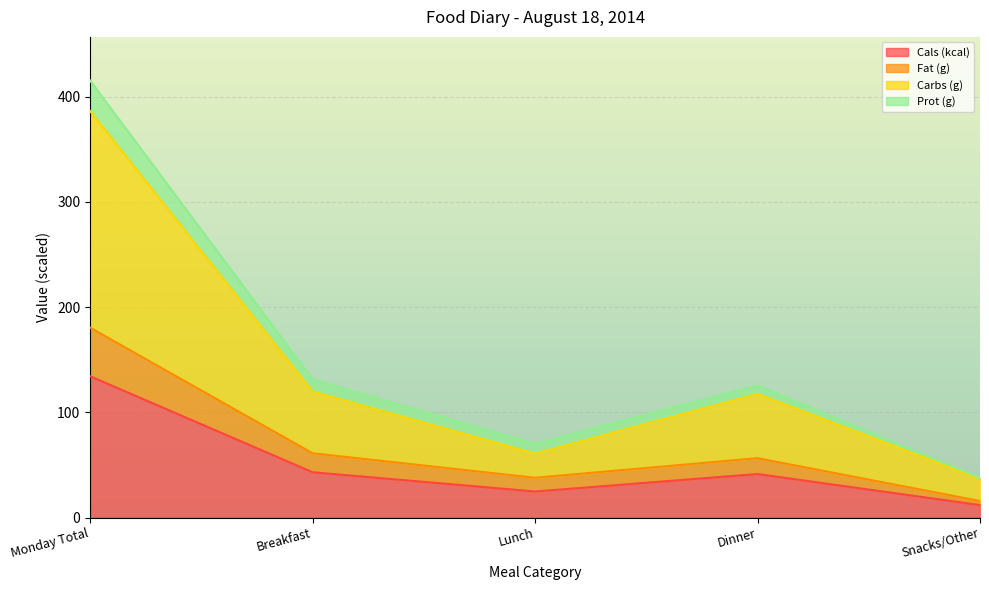

What is the label of the 1st point from the right?

Snacks/Other